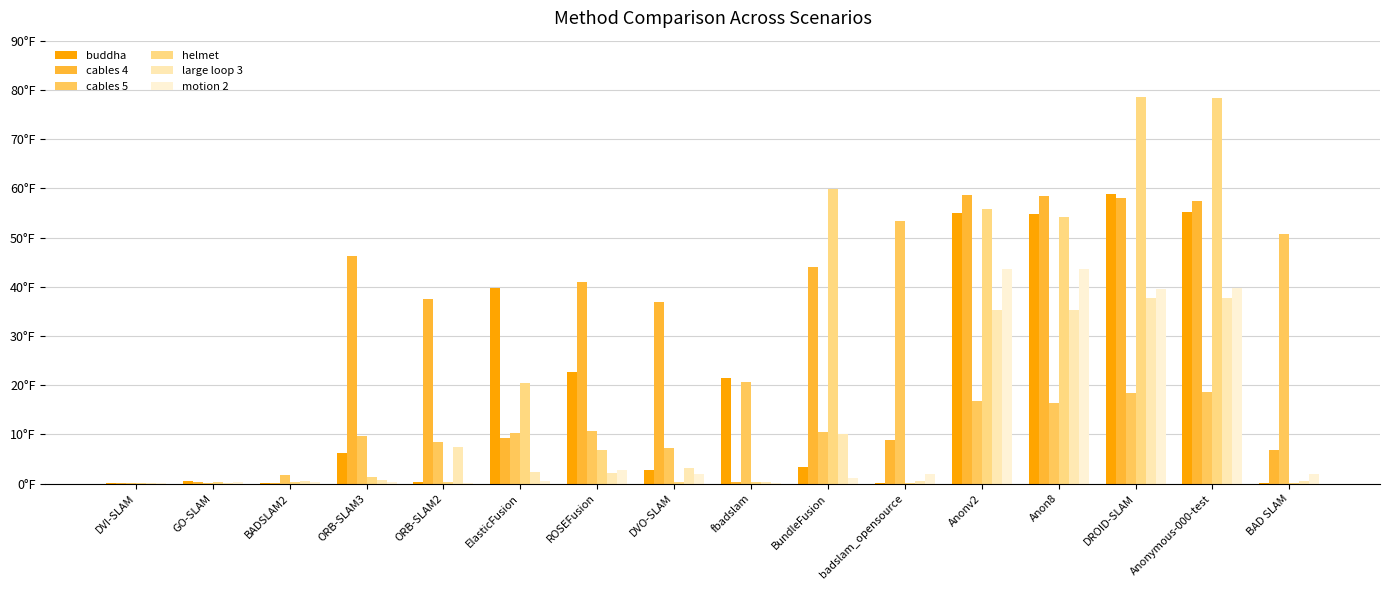

Rank the series at BADSLAM2 from lowest to highest value.

buddha, cables 4, motion 2, helmet, large loop 3, cables 5